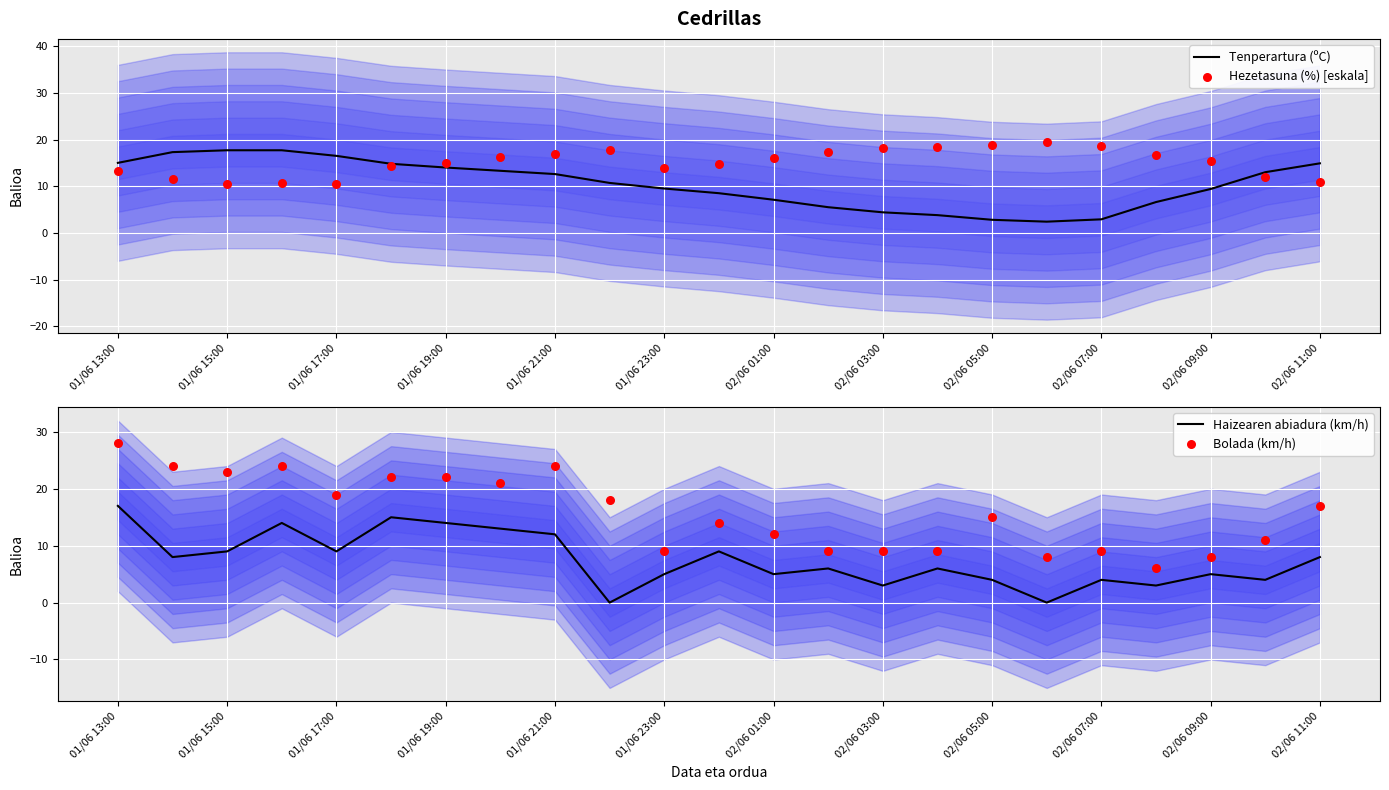

What are all the series names shown in the legend?

Tenperartura (ºC), Hezetasuna (%) [eskala], Haizearen abiadura (km/h), Bolada (km/h)